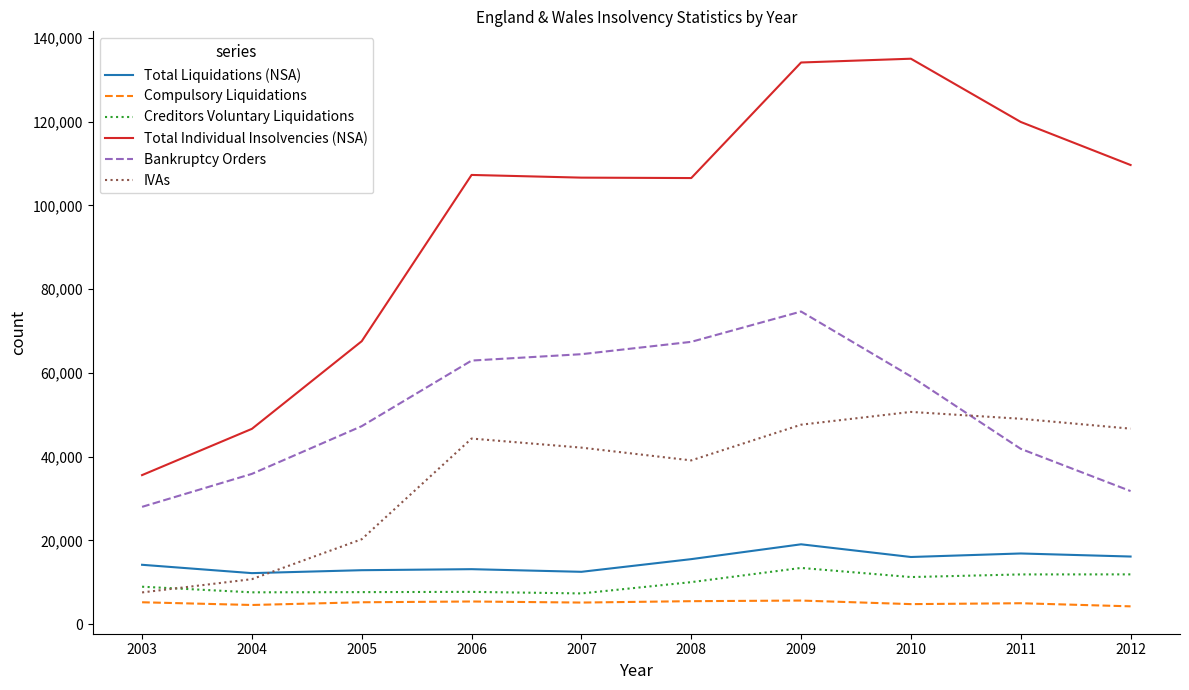

Is this an area chart (filled region under the line)?

No